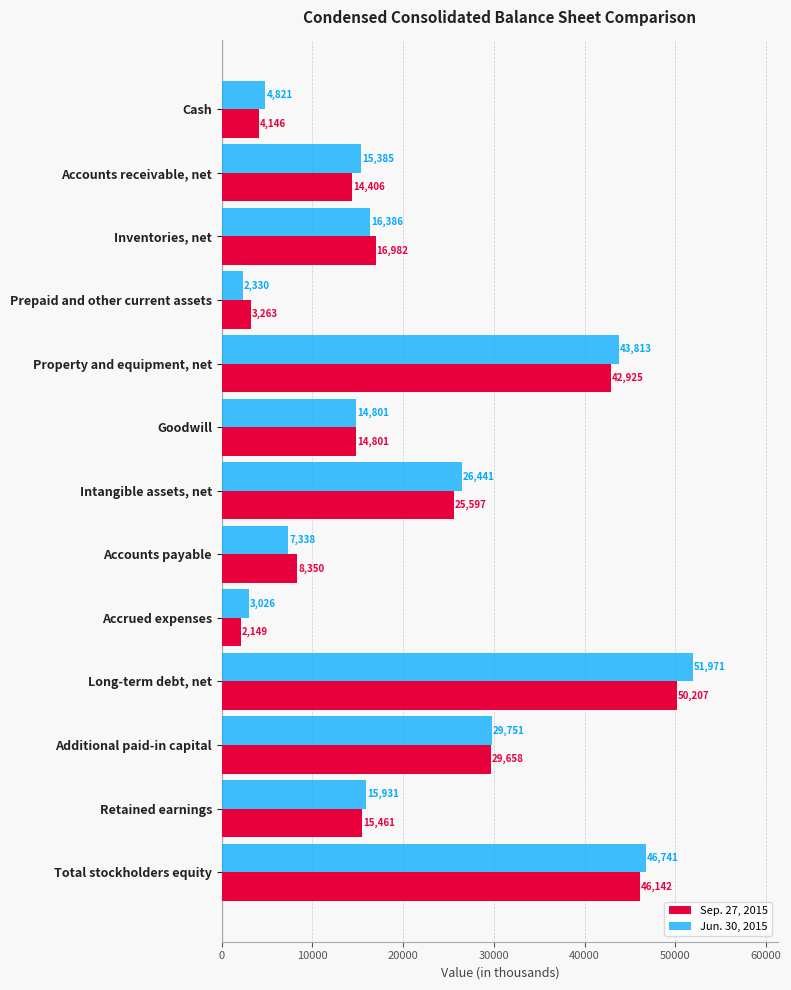

The value of Sep. 27, 2015 at Cash is 4146. True or false?

True